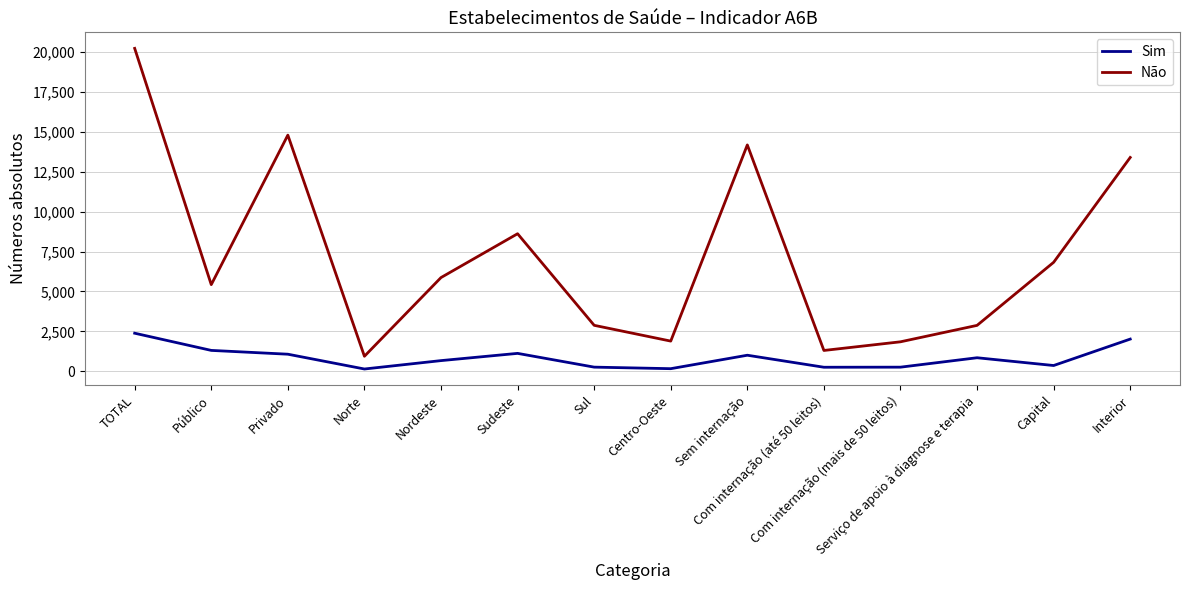

Which category has the highest value in the Sim series?

TOTAL